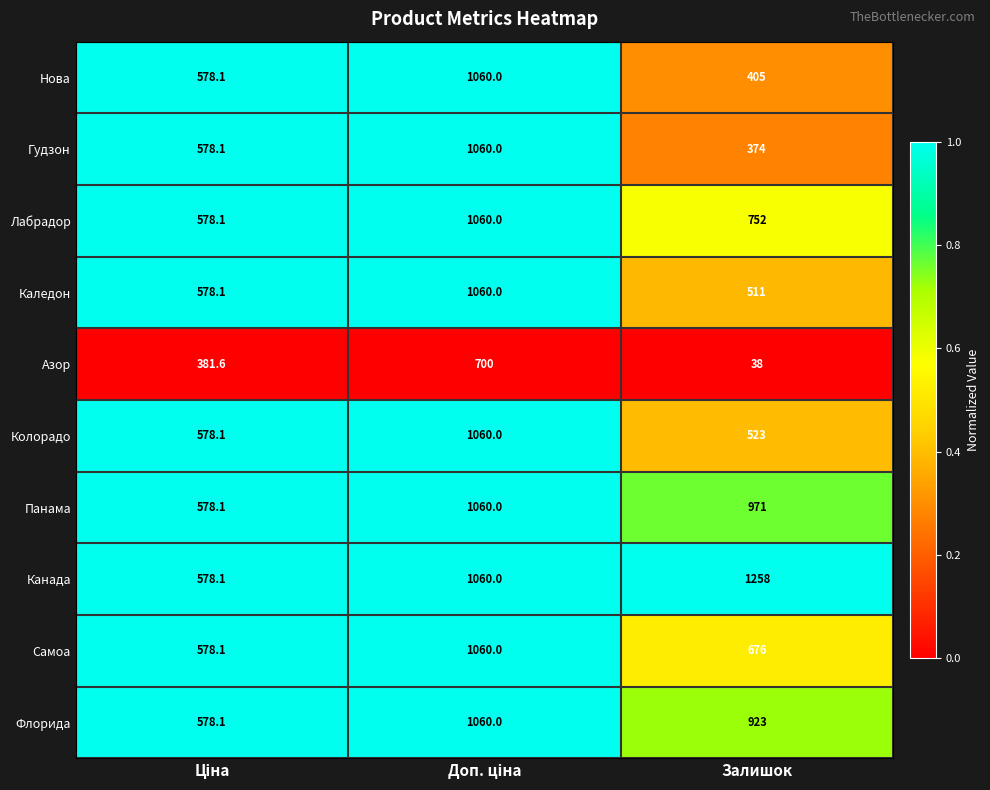

Which series has the largest total across all categories?

Канада